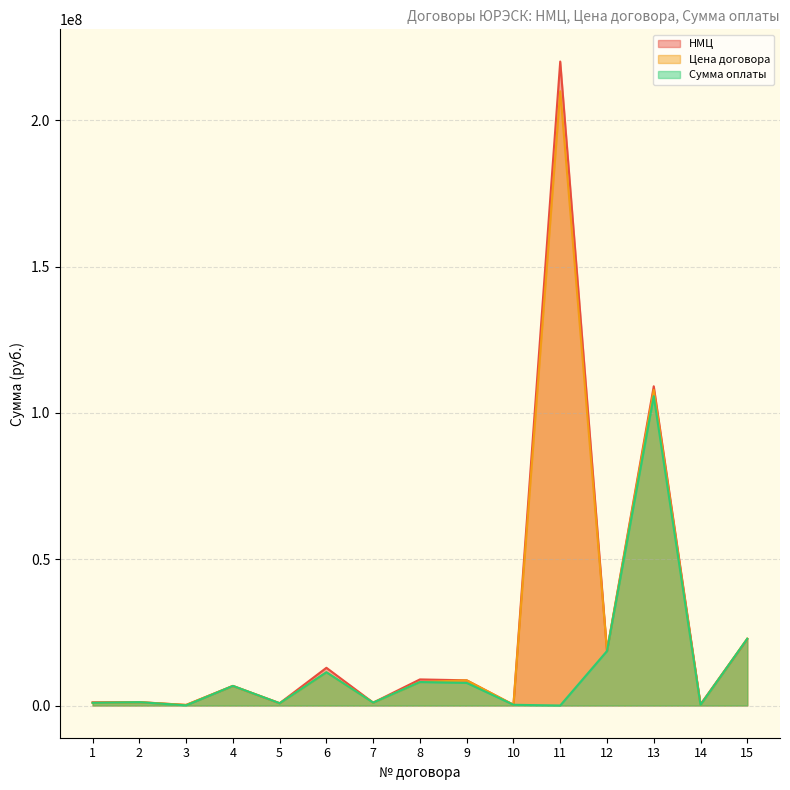

What is the total value across all series at 13?

322699468.8